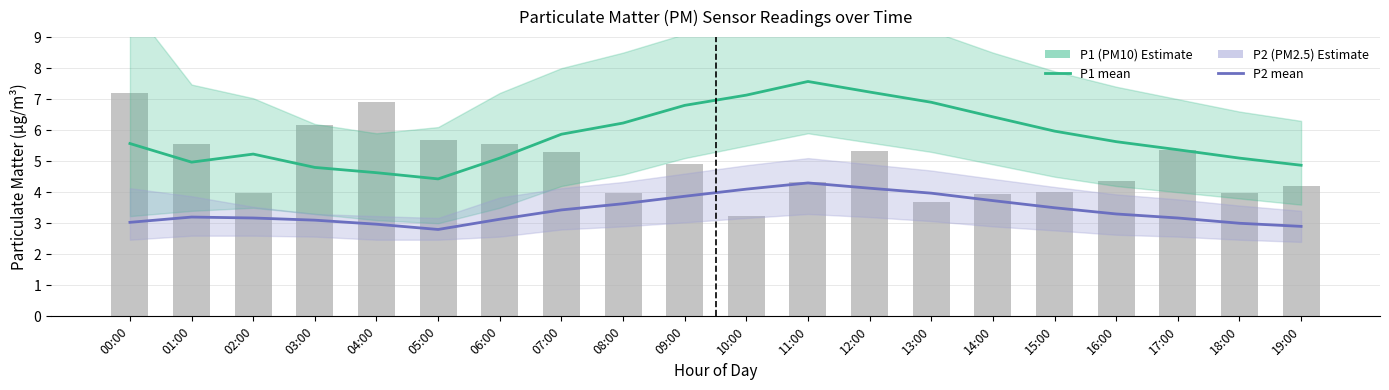

At which category does the chart reach its minimum across all series?

05:00